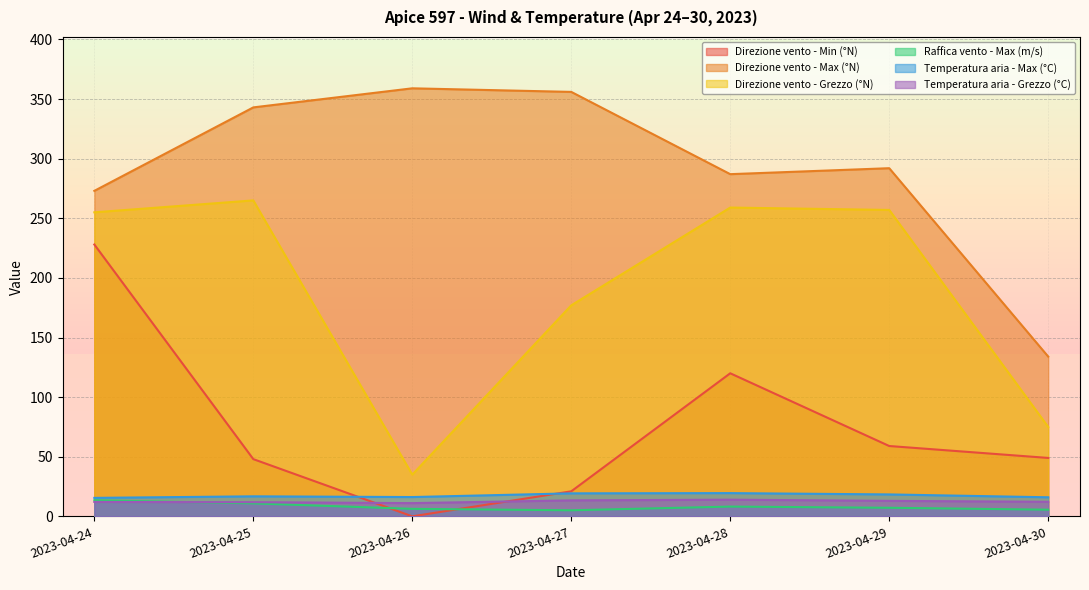

True or false: Raffica vento - Max (m/s) and Direzione vento - Grezzo (°N) cross at least once.

False